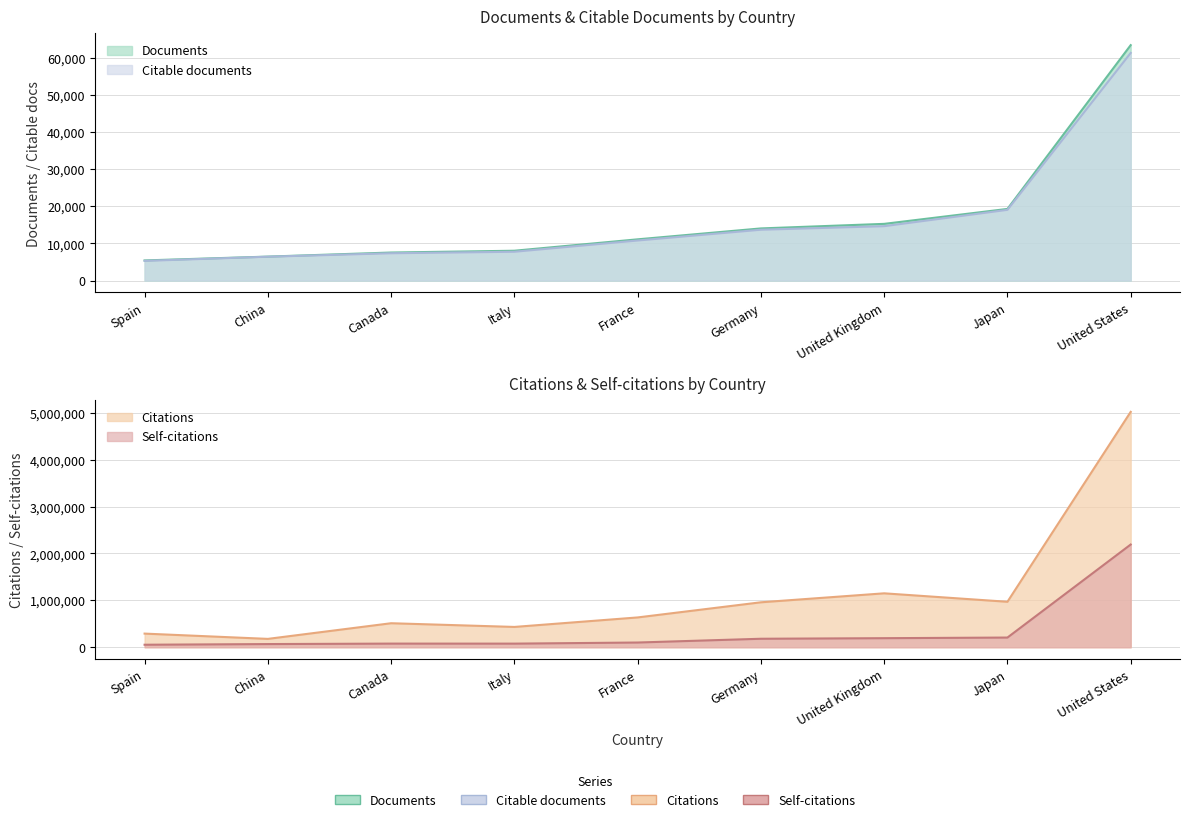

Which has a higher value, Japan or United Kingdom?

Japan